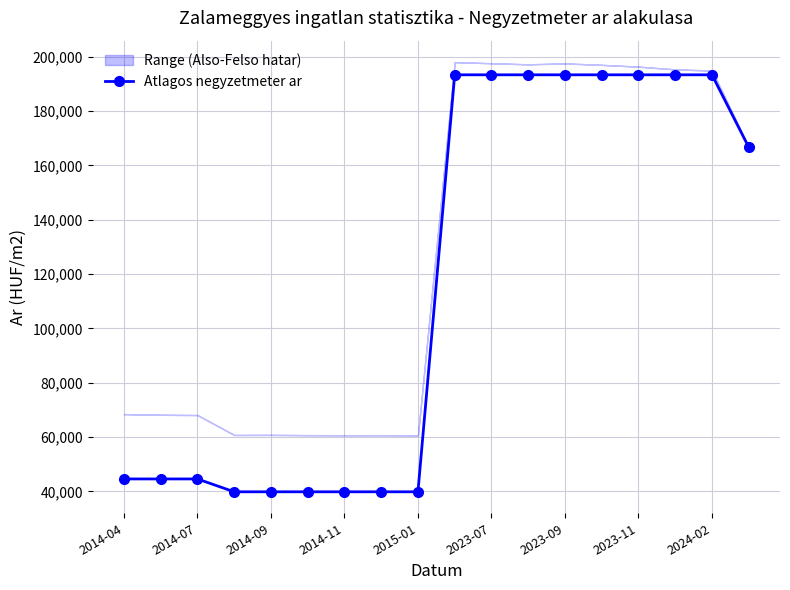

What is the highest value of the Atlagos negyzetmeter ar series?

193333